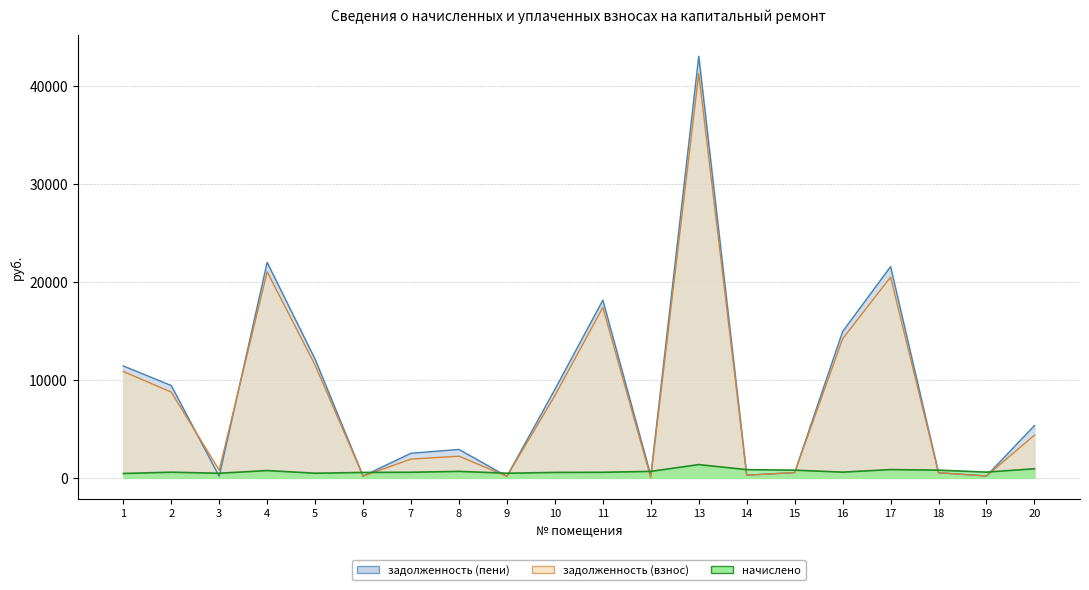

What are all the series names shown in the legend?

задолженность (взнос), задолженность (пени), начислено